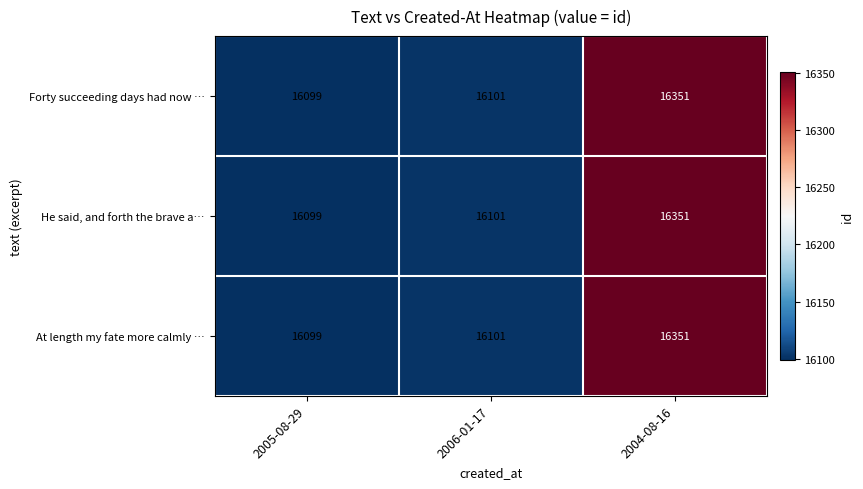

What value does the At length my fate more calmly … series have at 2004-08-16?

16351